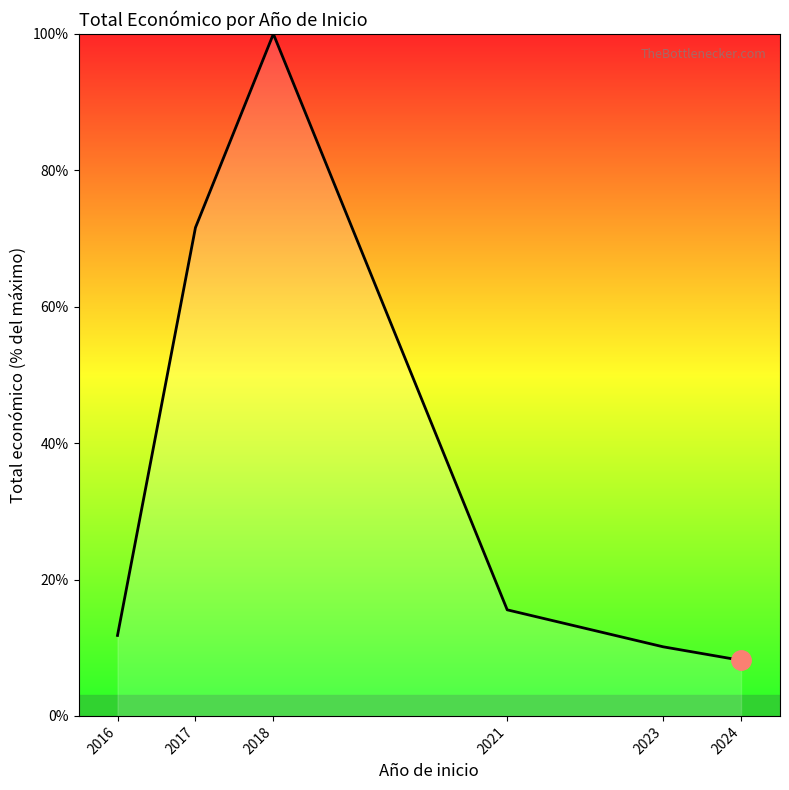

What is the sum of all values?

217.2